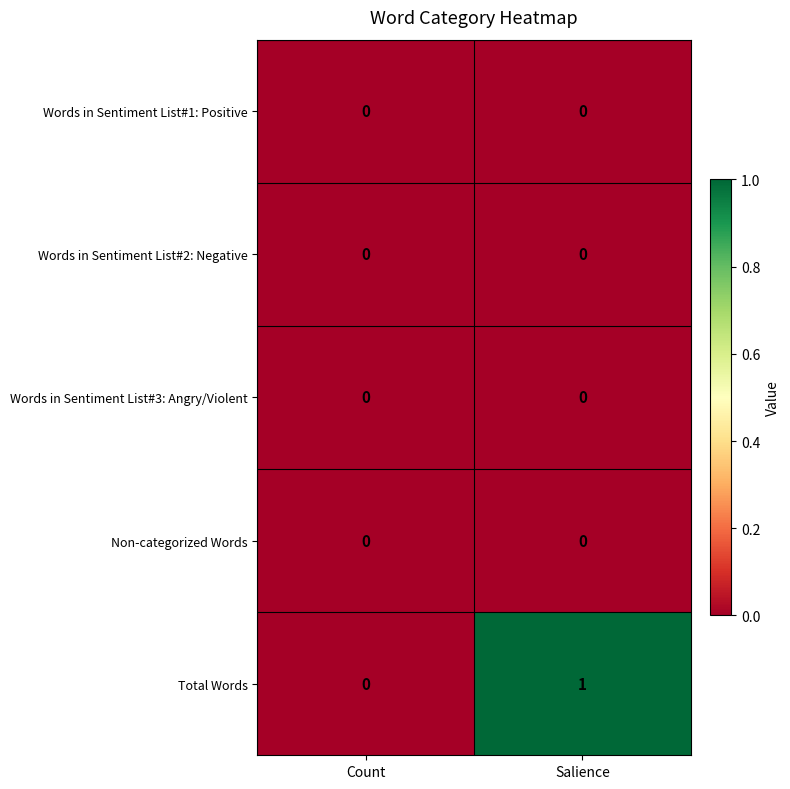

The value of Words in Sentiment List#1: Positive at Salience is 0. True or false?

True